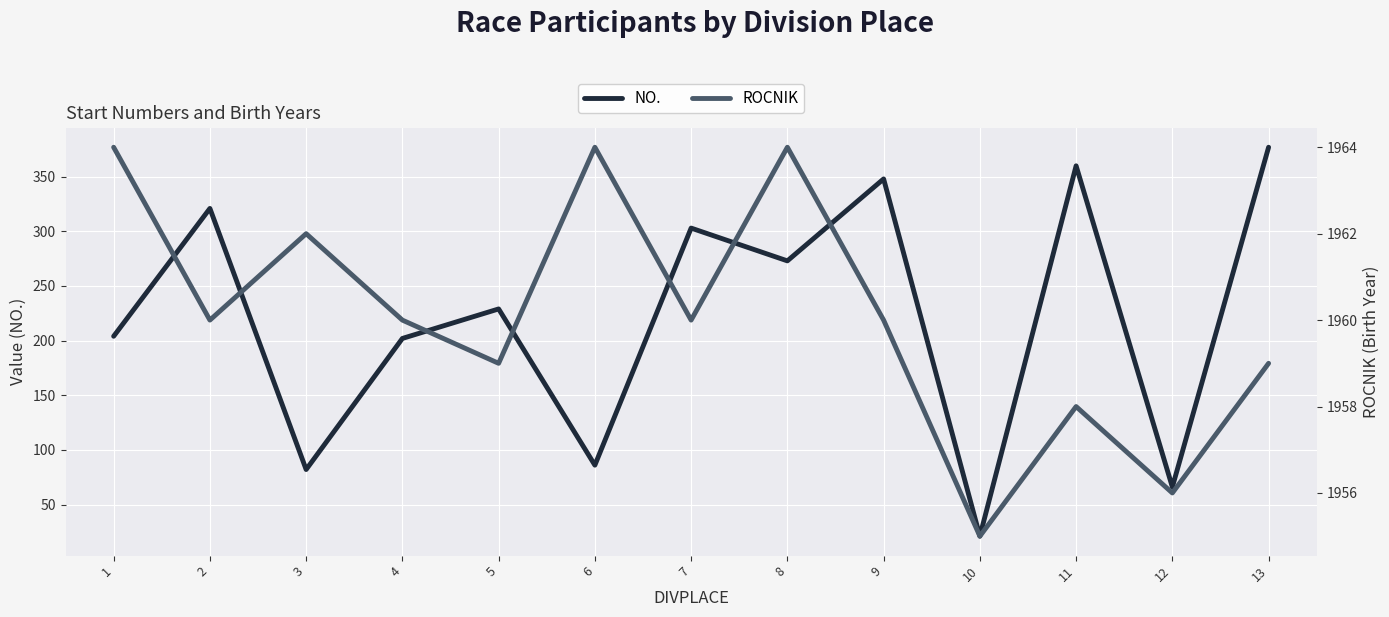

True or false: ROCNIK has a value of 1039 at 6.

False